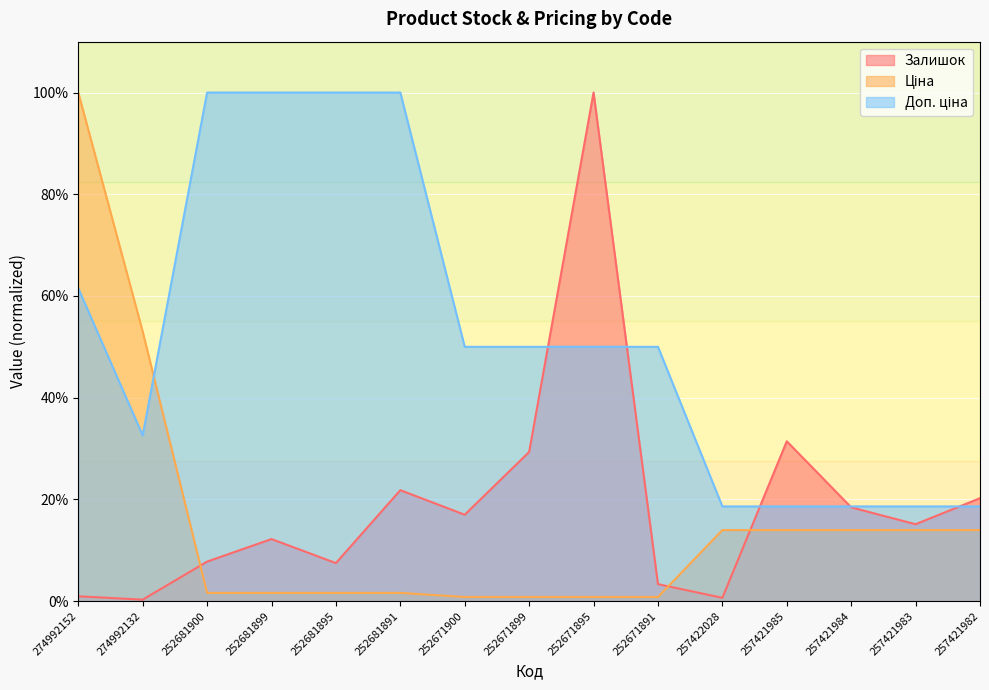

At which category does Доп. ціна reach its first local valley?

274992132